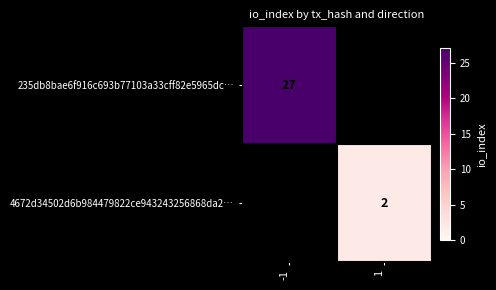

Which category has the lowest value across all series?

1